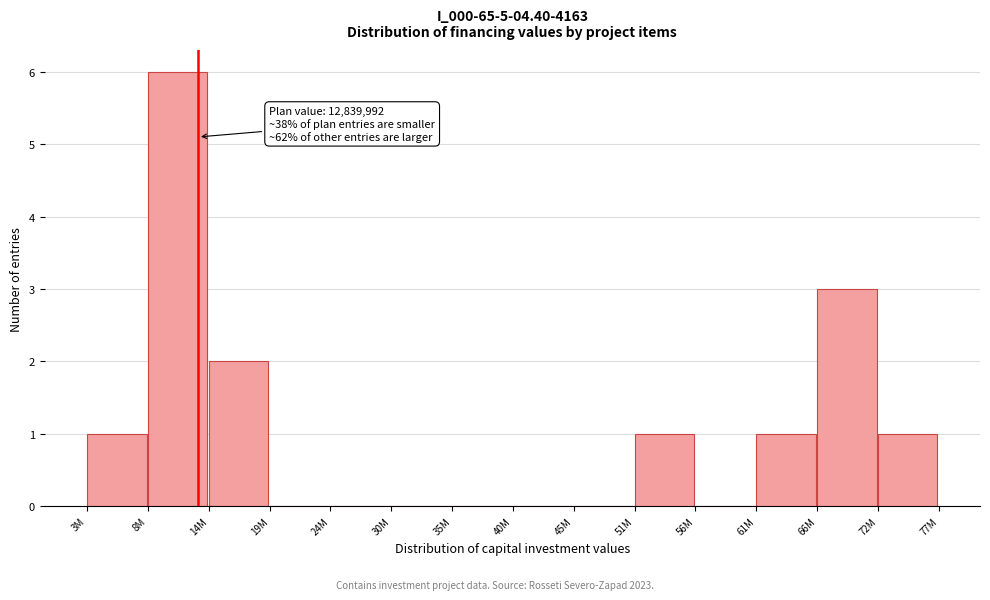

Reading left to right, transcribe all the data shown in this chart.

3M=1	8M=6	14M=2	19M=0	24M=0	30M=0	35M=0	40M=0	45M=0	51M=1	56M=0	61M=1	66M=3	72M=1